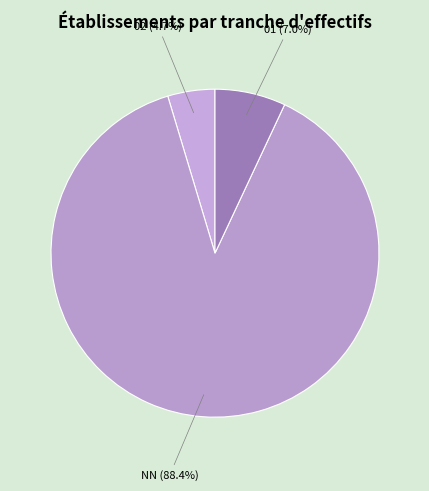

To the nearest percent, what is the average slice percentage?

33%